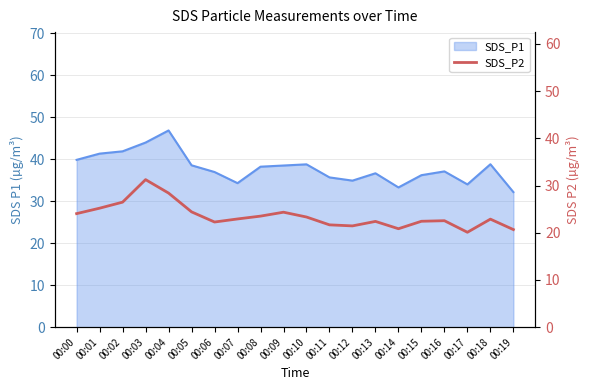

The value at 00:13 is 22.4. True or false?

True